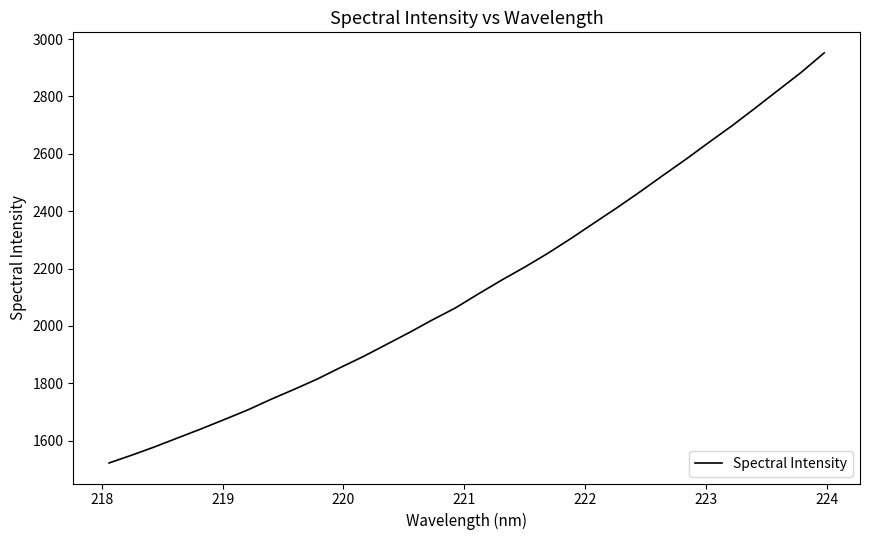

How many values exceed 2111?

16